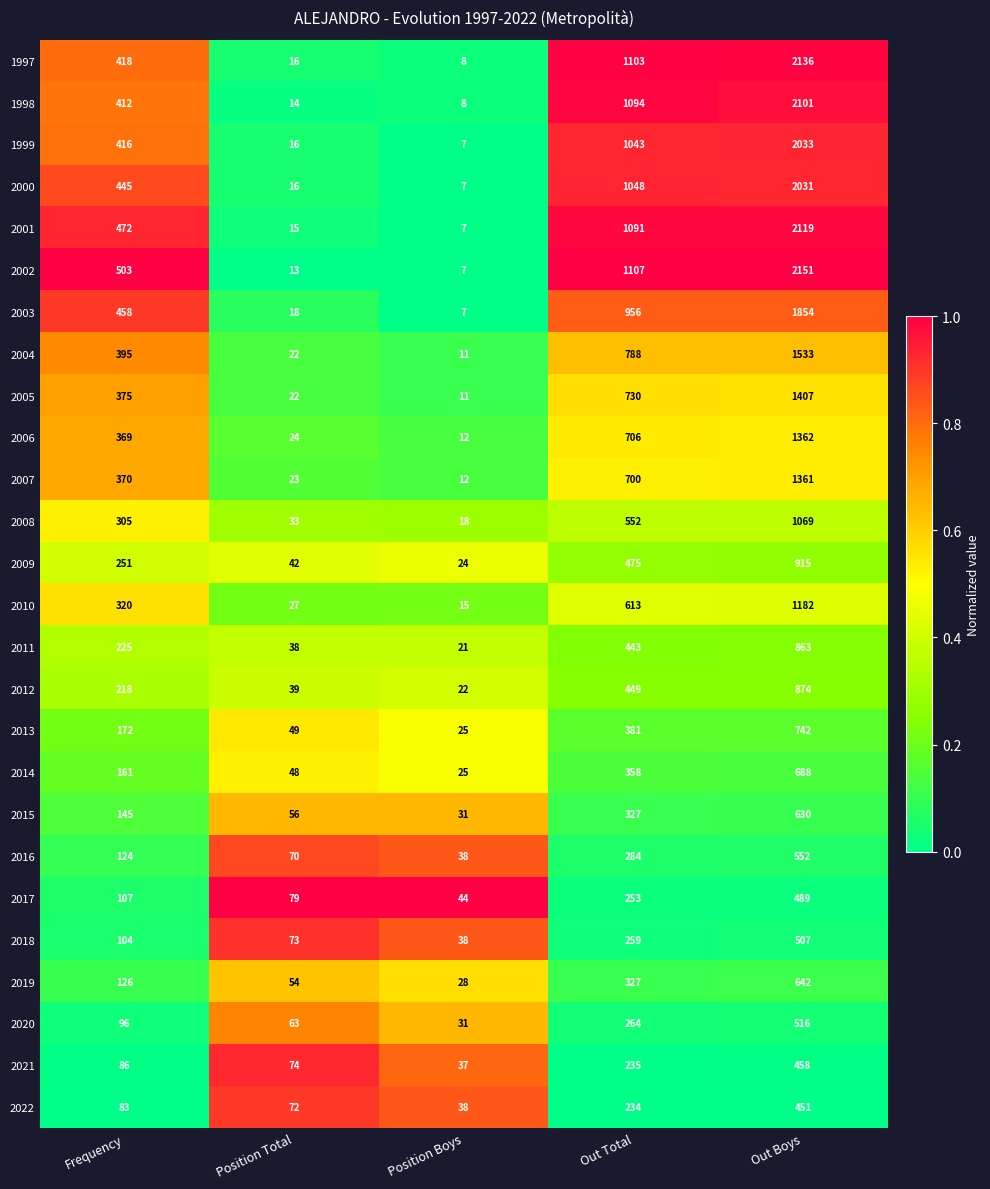

At which category is the sum across all series the highest?

Out Boys